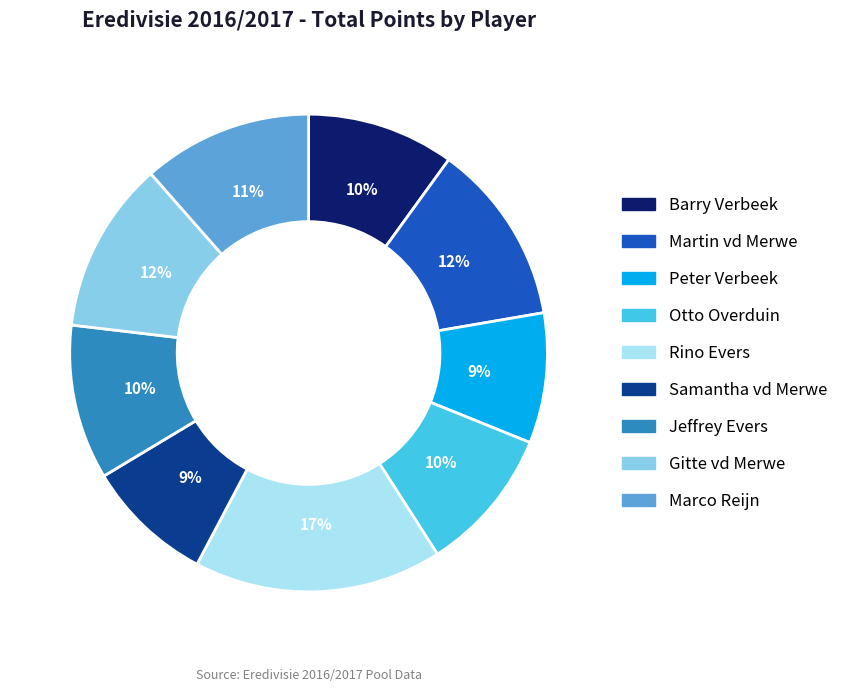

To the nearest percent, what is the average slice percentage?

11%